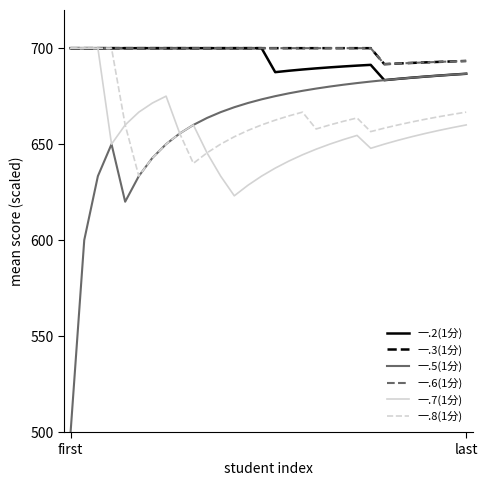

Does the chart display data point markers on the line(s)?

No